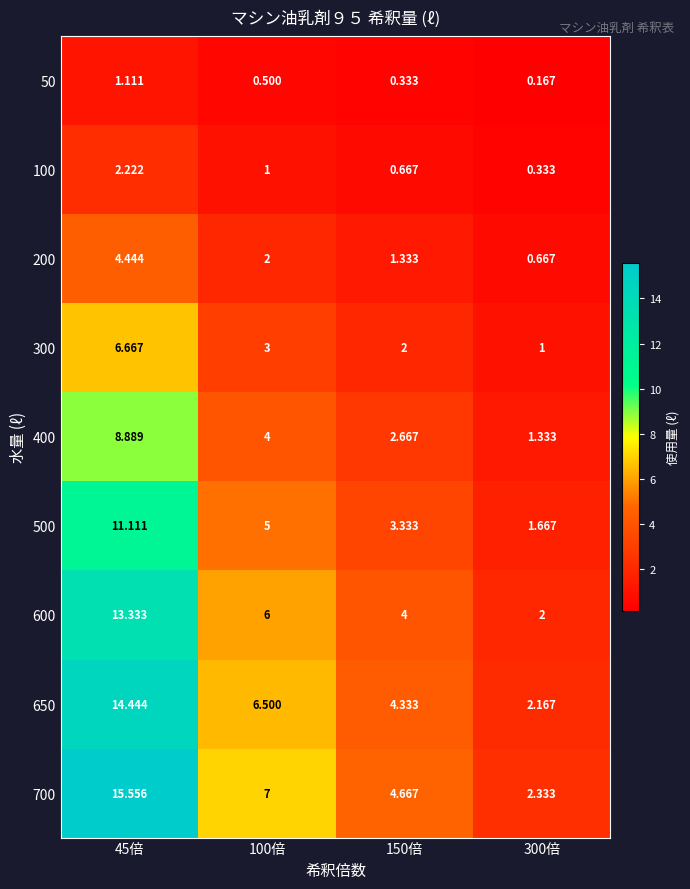

Is the value of 50 at 150倍 greater than the value of 500 at 100倍?

No